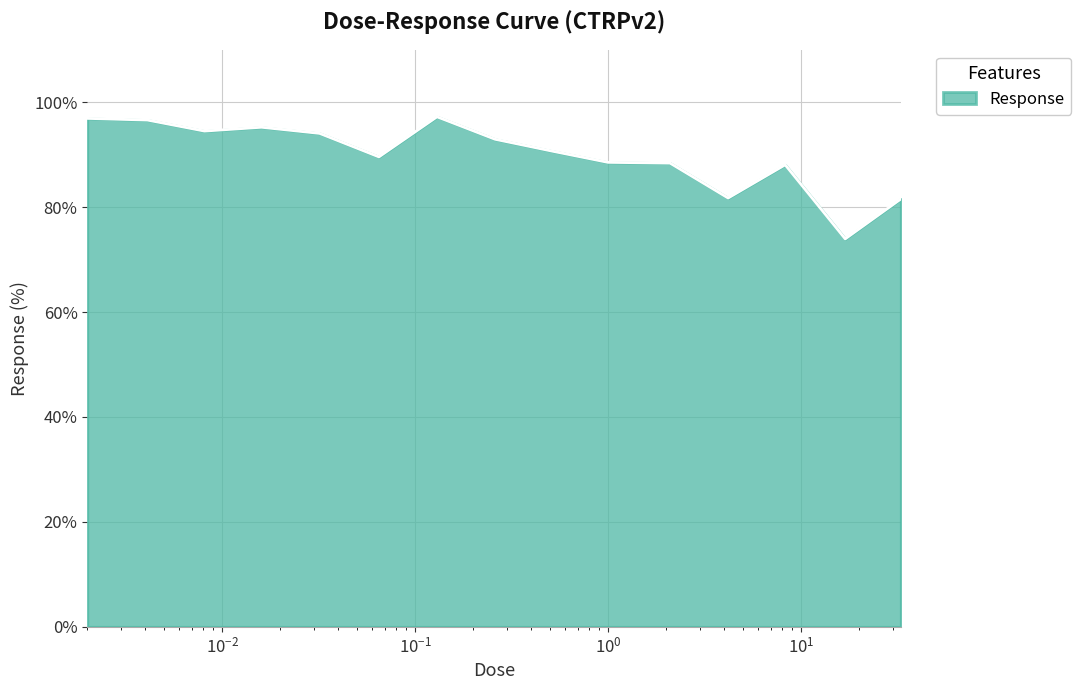

What is the difference between the maximum and minimum values?

23.3